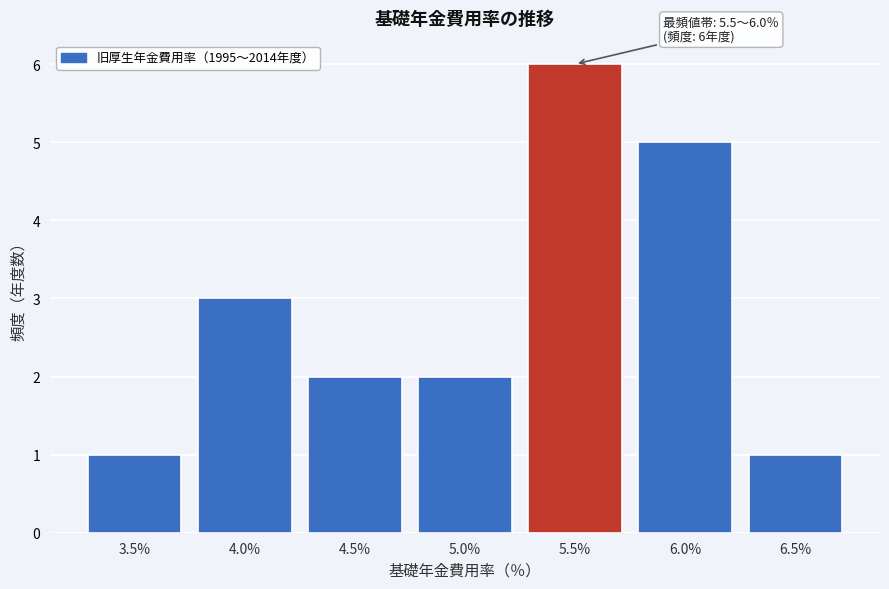

Reading left to right, what are all the values shown in this chart?

1	3	2	2	6	5	1